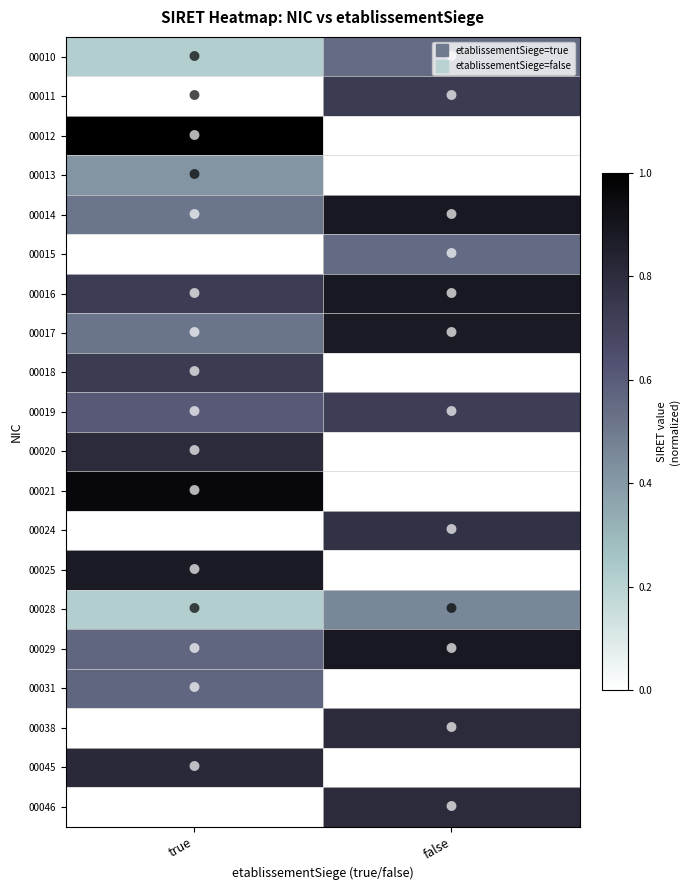

Rank the series by their maximum value, from lowest to highest.

00013, 00028, 00010, 00015, 00031, 00019, 00018, 00011, 00024, 00020, 00038, 00046, 00045, 00017, 00025, 00016, 00029, 00014, 00021, 00012